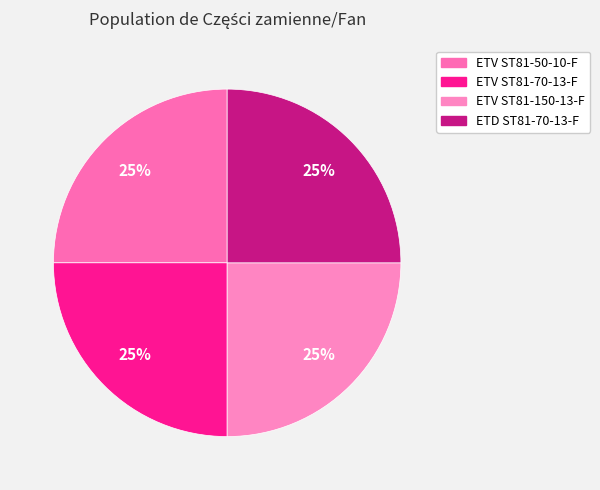

Do ETV ST81-50-10-F and ETV ST81-70-13-F together represent more than half of the pie?

No